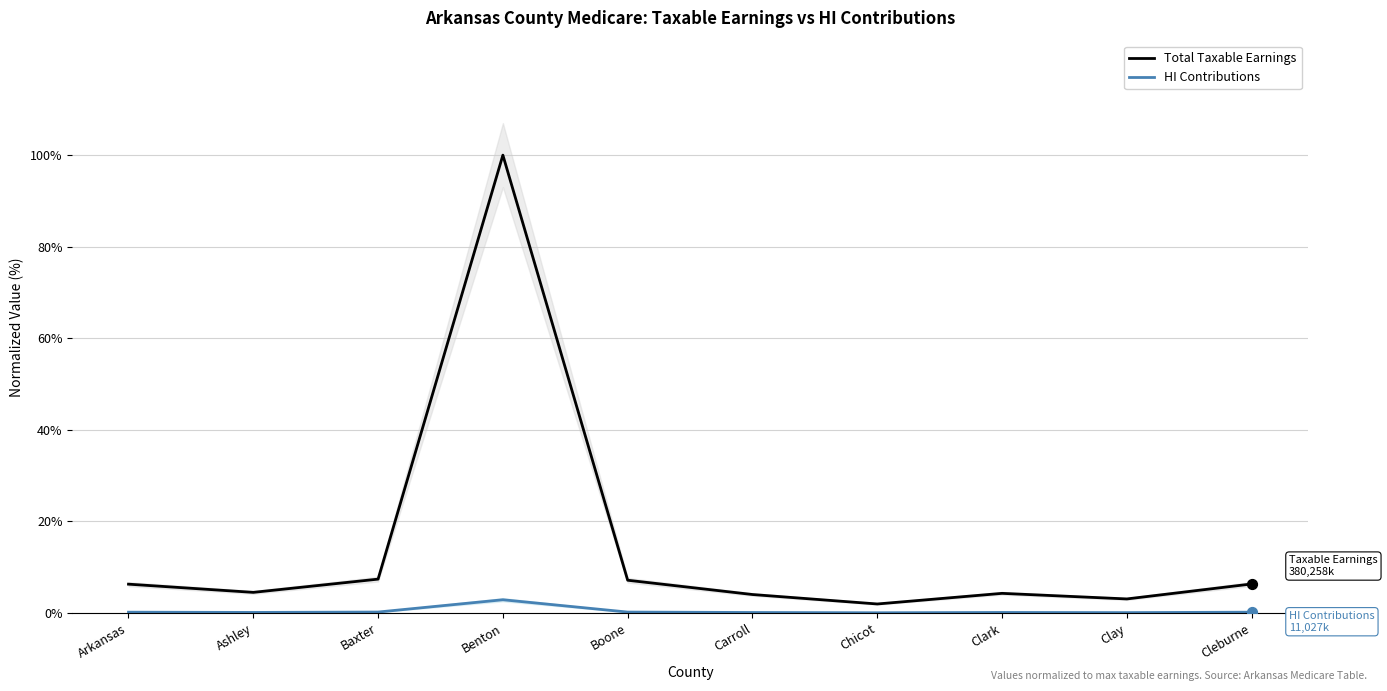

Is the value of Total Taxable Earnings at Benton greater than the value of HI Contributions at Chicot?

Yes